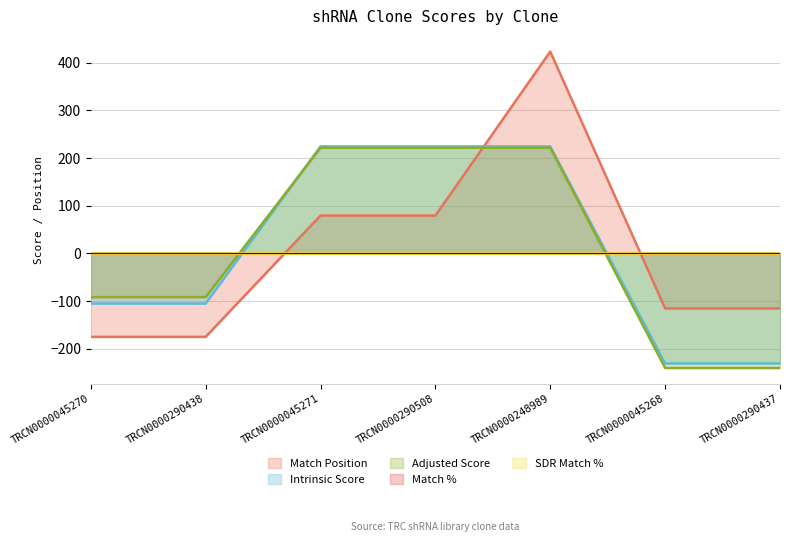

The Match Position series shows 289.0 at TRCN0000248989. True or false?

False